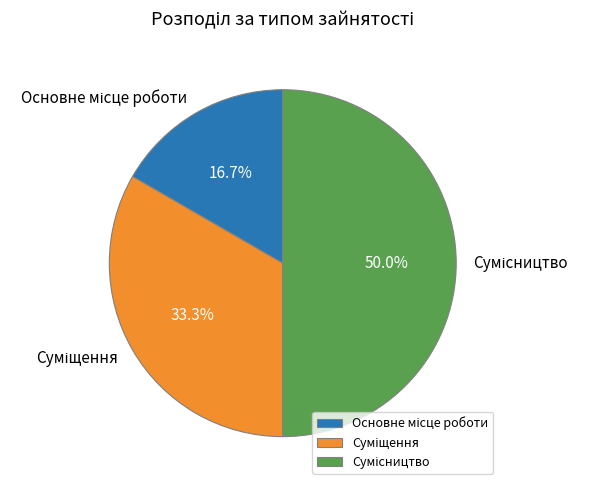

How many slices are in this pie chart?

3